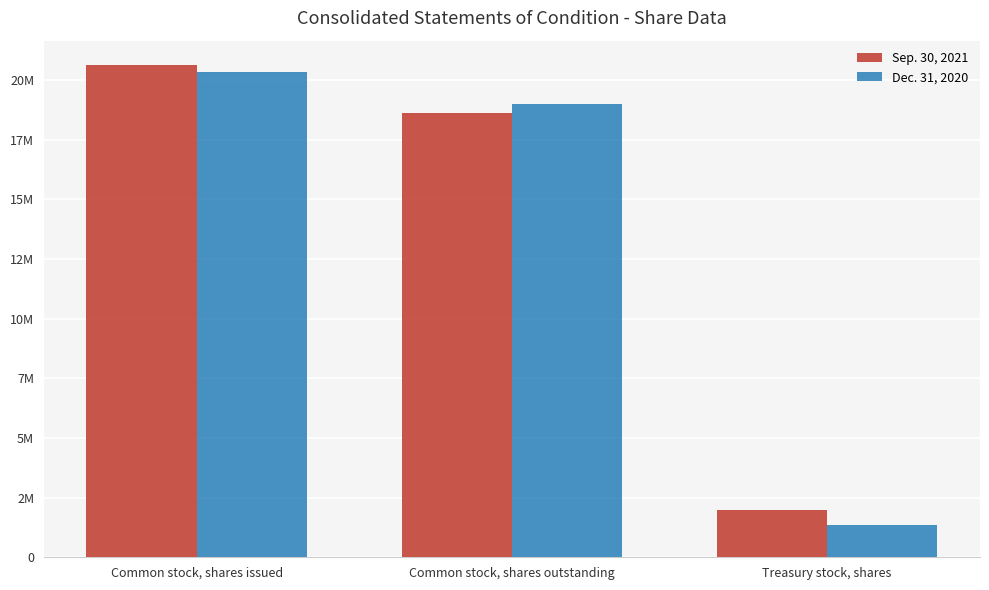

The Sep. 30, 2021 series shows 1987993 at Treasury stock, shares. True or false?

True